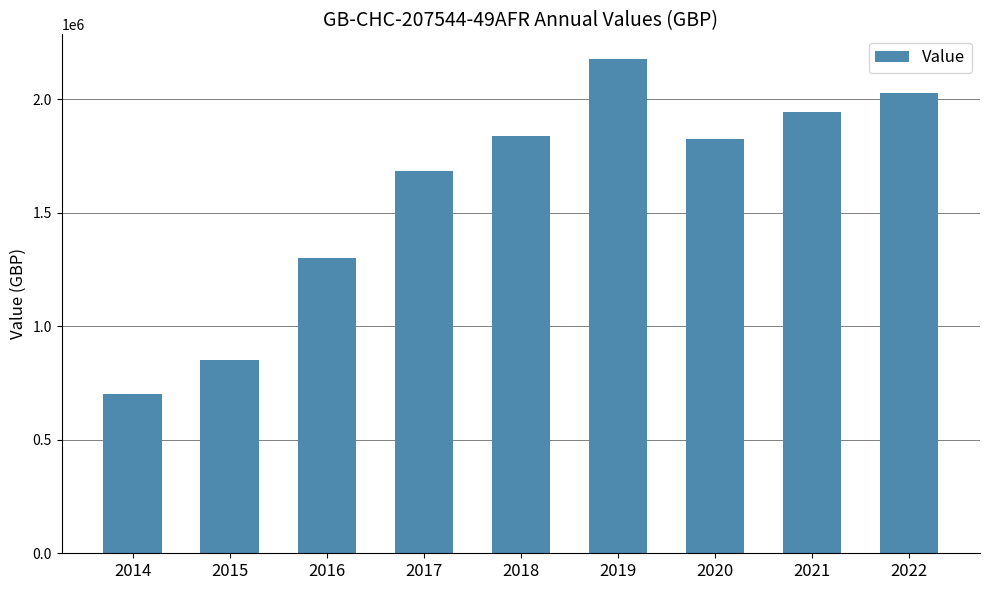

What is the change in value from 2018 to 2019?

+341009